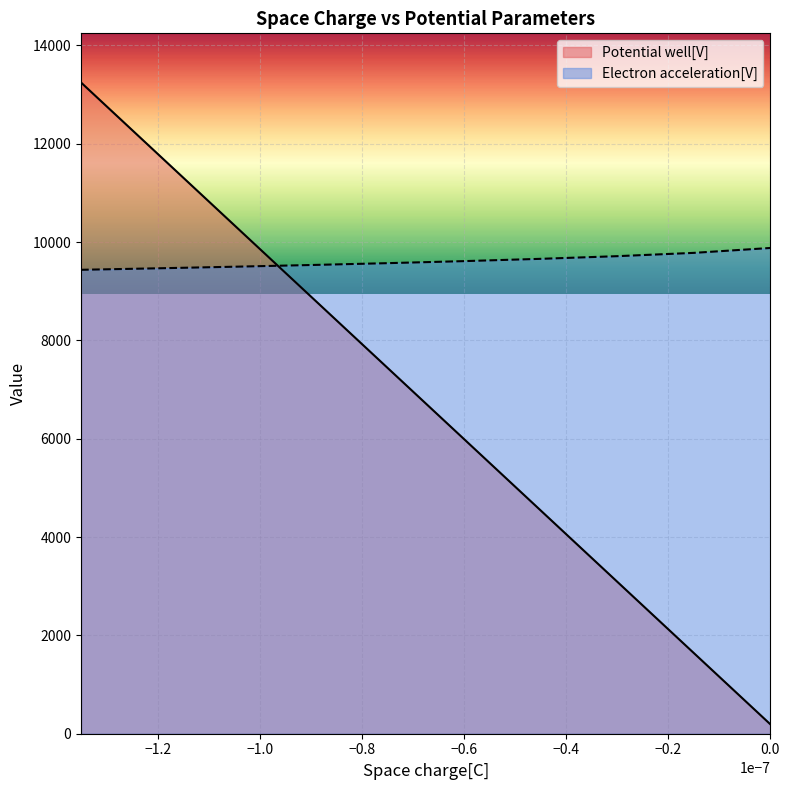

What is the label of the 10th point from the right?

-1.35e-07